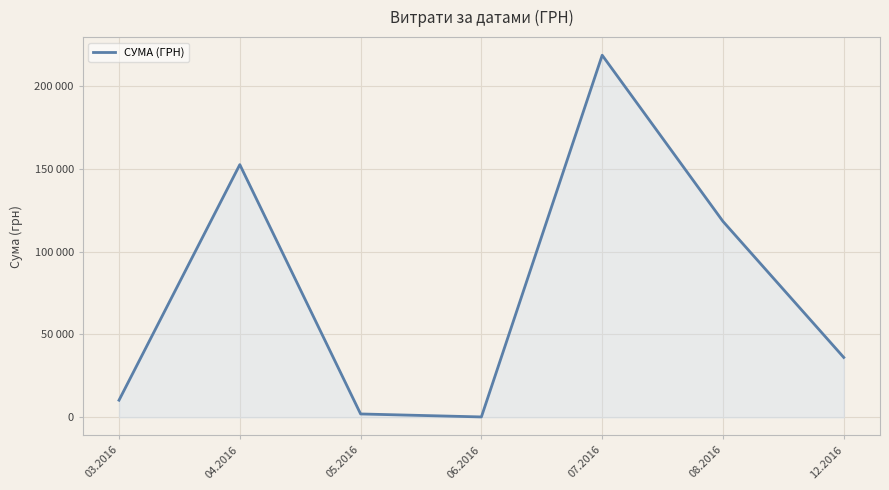

Does the chart have visible grid lines?

Yes